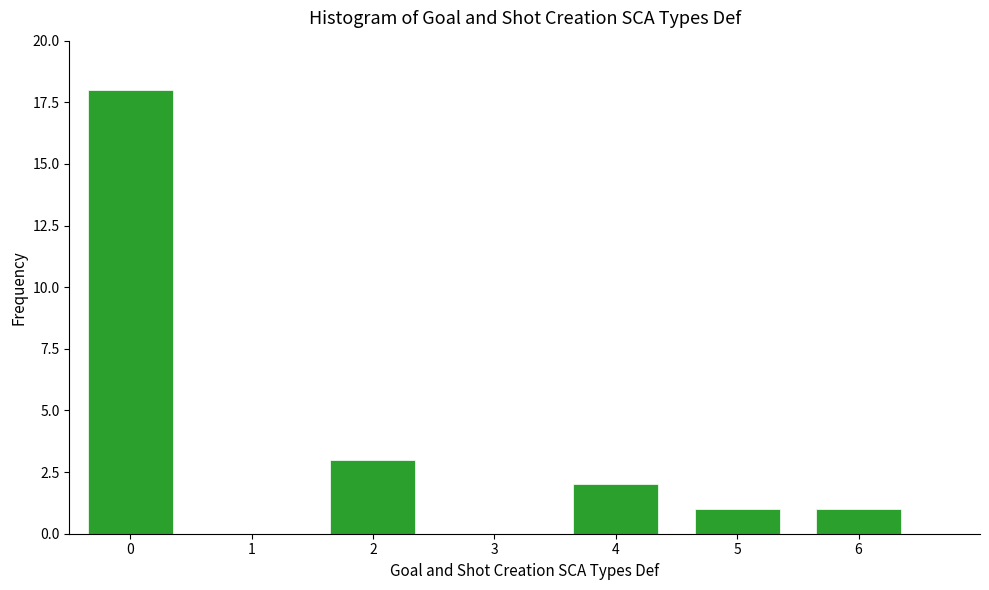

Reading left to right, list all the values displayed in this chart.

0=18	1=0	2=3	3=0	4=2	5=1	6=1